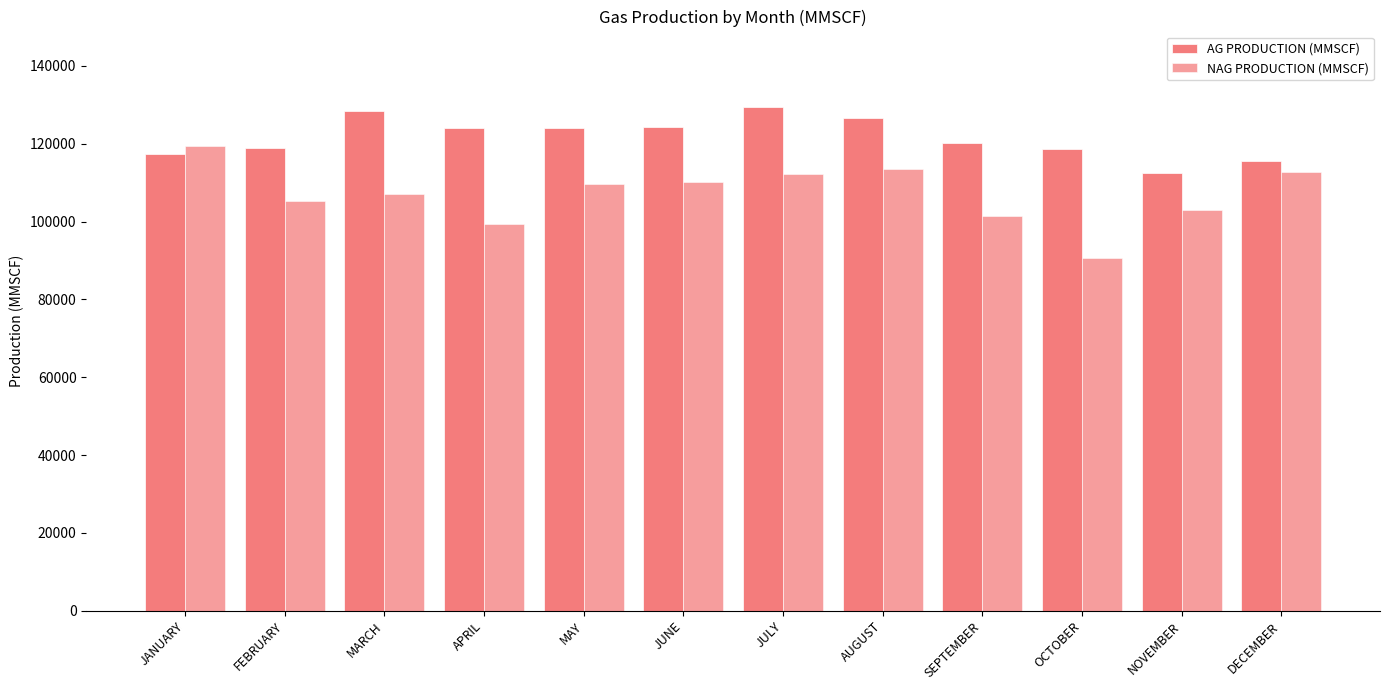

The NAG PRODUCTION (MMSCF) series shows 30162.2 at MARCH. True or false?

False